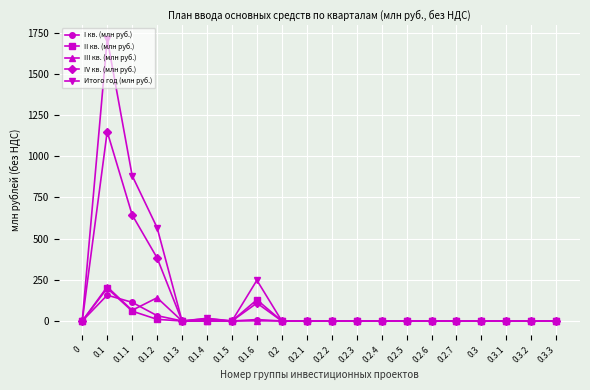

What is the label of the 5th point from the right?

0.2.7